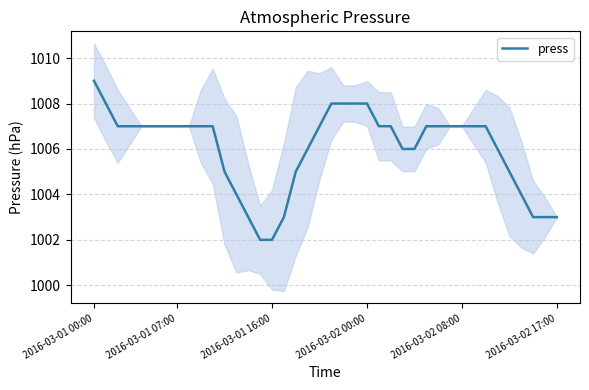

At which label does press reach its peak?

2016-03-01 00:00